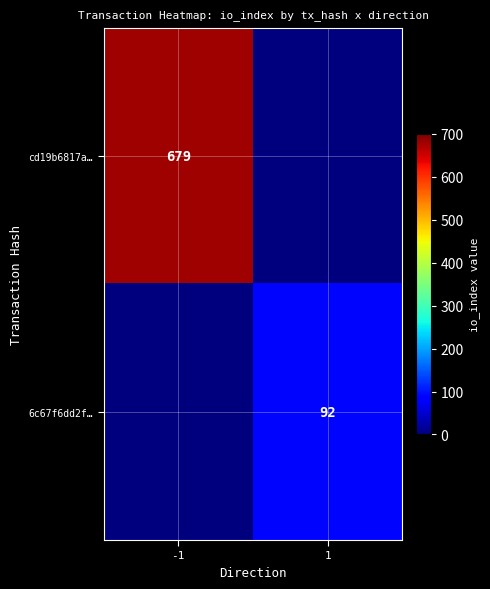

Is it true that cd19b6817a… equals 425 at -1?

False